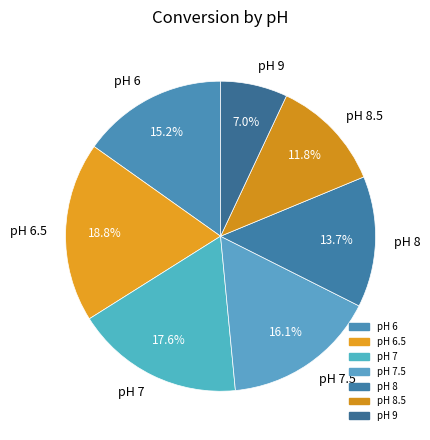

Does pH 6 represent more than half of the total?

No